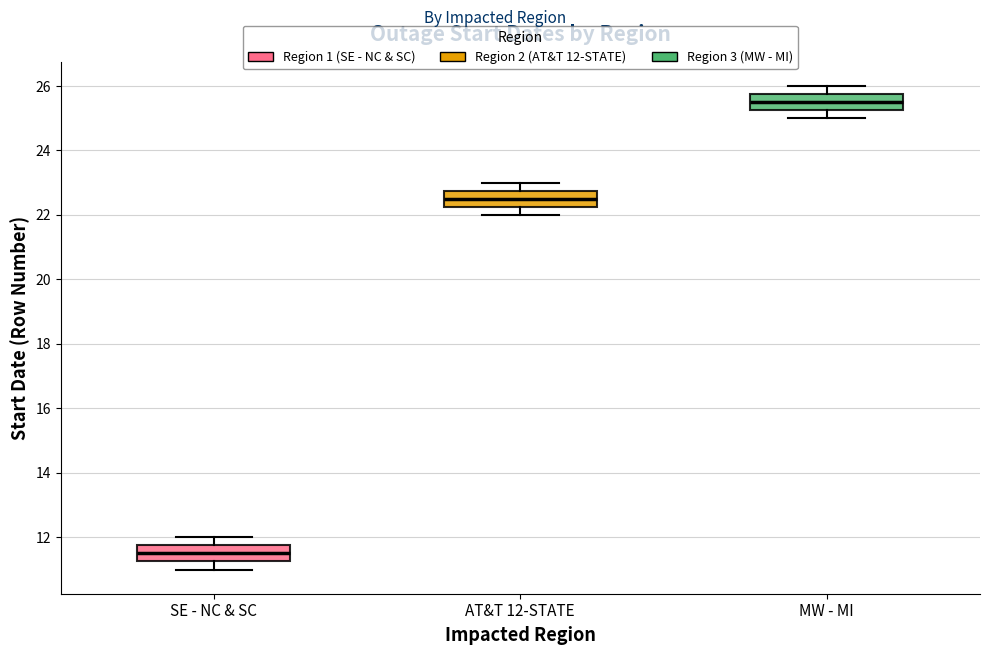

Reading left to right, read every box against the y-axis: the position of its median line, the range the box covers, and the ends of its whiskers. The values are not printed on the chart, so give them approximately, as read against the axis.

SE - NC & SC: median 11.6, box 11.2 to 11.8, whiskers 11.0 to 12.0
AT&T 12-STATE: median 22.6, box 22.2 to 22.8, whiskers 22.0 to 23.0
MW - MI: median 25.6, box 25.2 to 25.8, whiskers 25.0 to 26.0